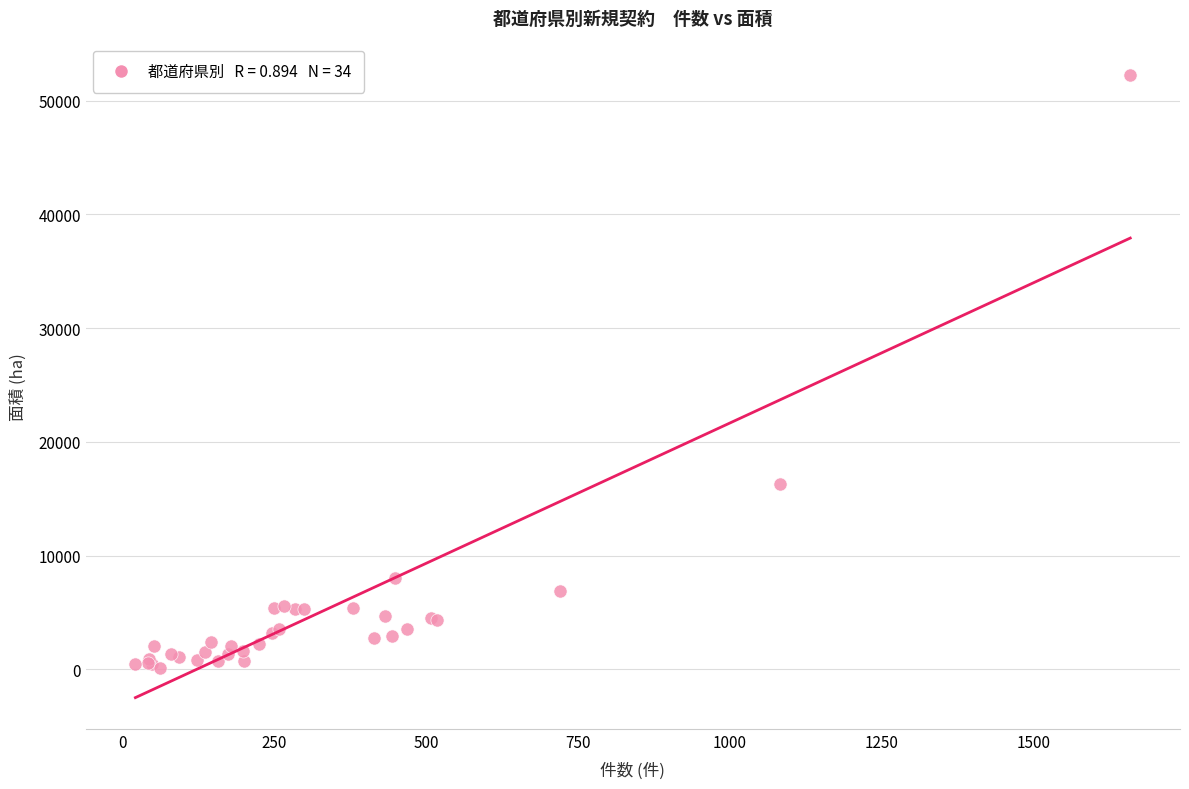

What Y value in the scatter plot is closest to 26200?

16329.5